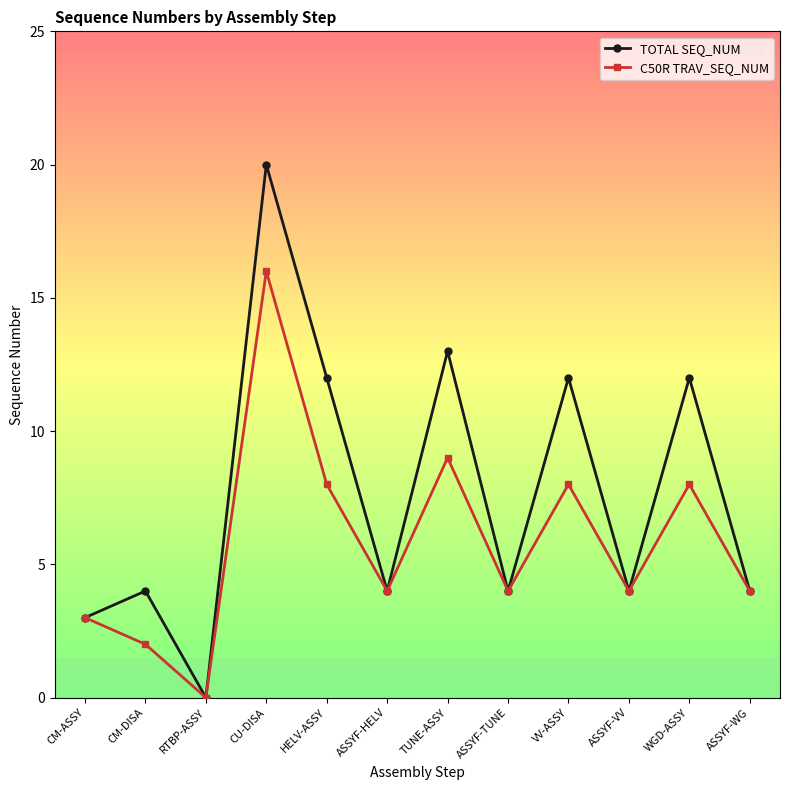

Reading right to left, list all the values displayed in this chart.

TOTAL SEQ_NUM: 4	12	4	12	4	13	4	12	20	0	4	3
C50R TRAV_SEQ_NUM: 4	8	4	8	4	9	4	8	16	0	2	3